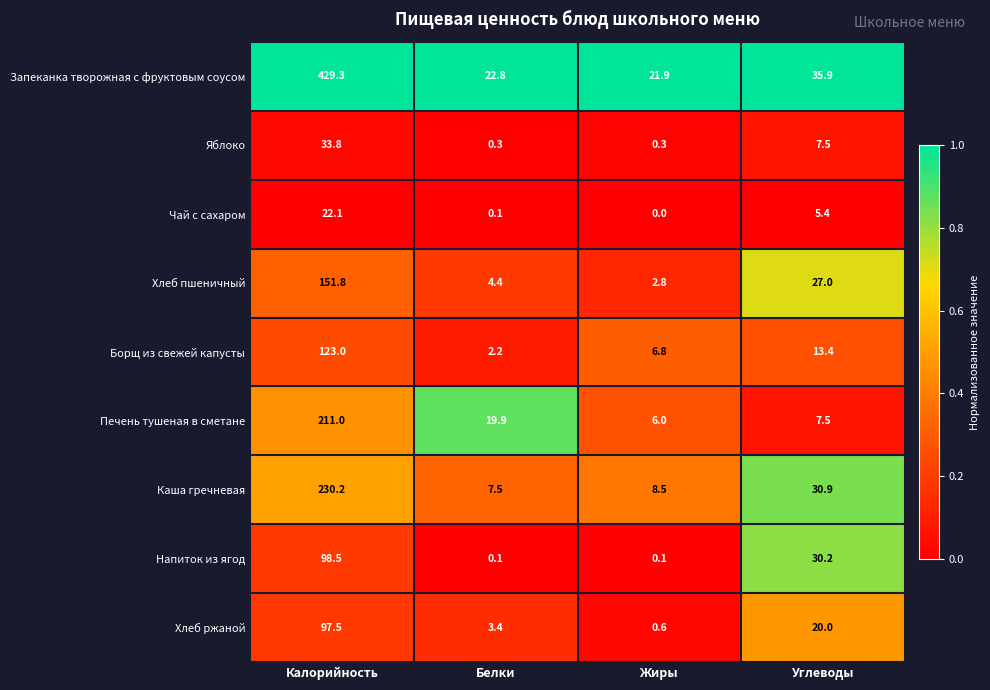

At which category is the sum across all series the highest?

Калорийность